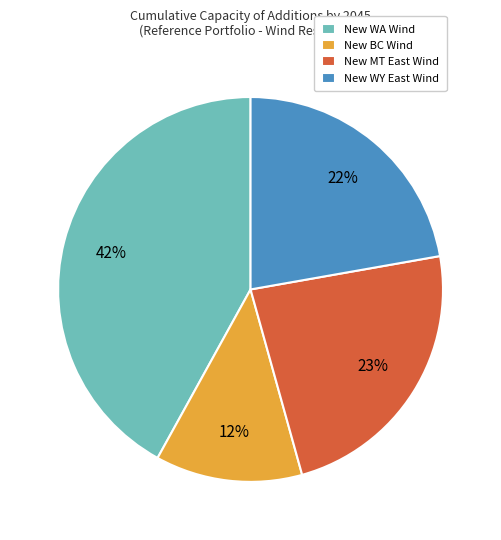

Which category has the biggest portion of the pie?

New WA Wind